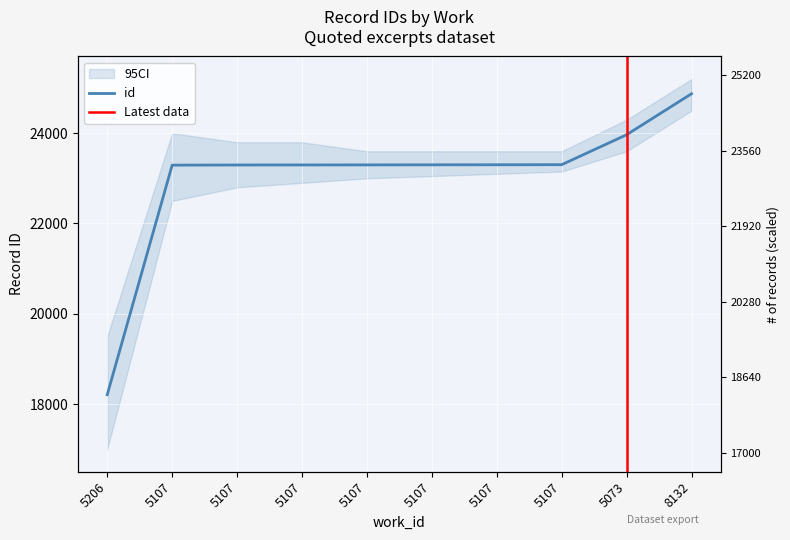

What is the difference between the maximum and minimum values?

6667